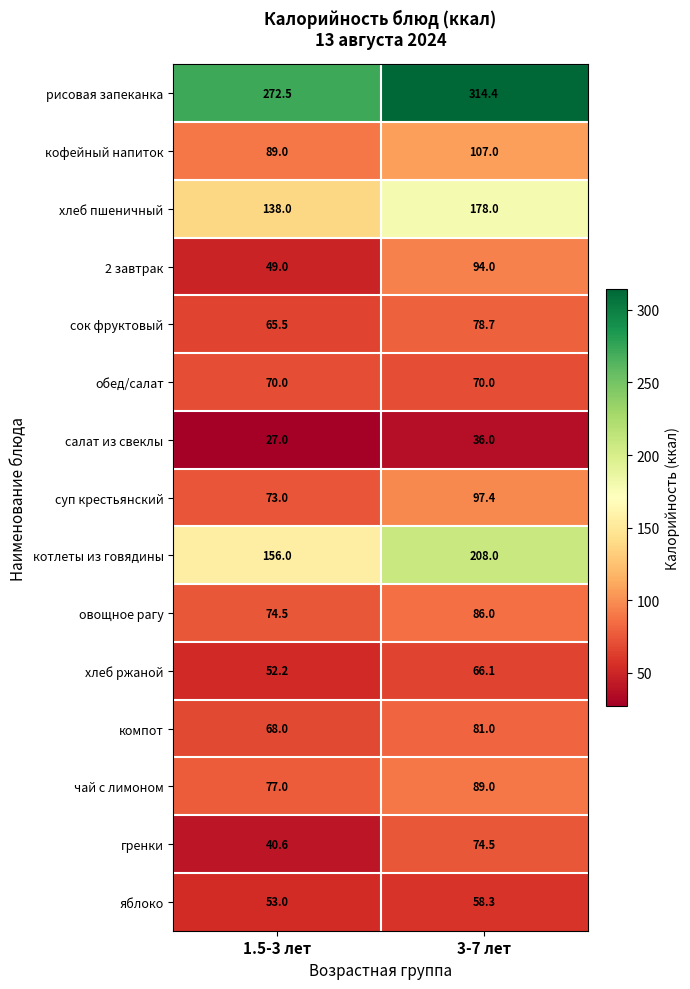

Where is салат из свеклы nearest to the value 31?

1.5-3 лет